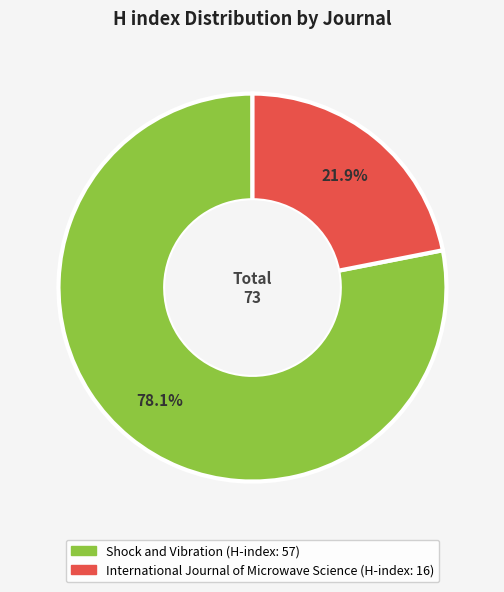

To the nearest percent, what is the average slice percentage?

50%